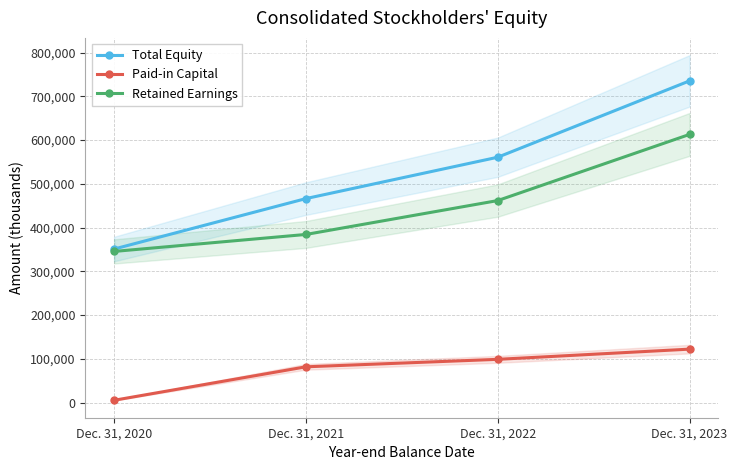

List the series in order of their peak value, lowest first.

Paid-in Capital, Retained Earnings, Total Equity